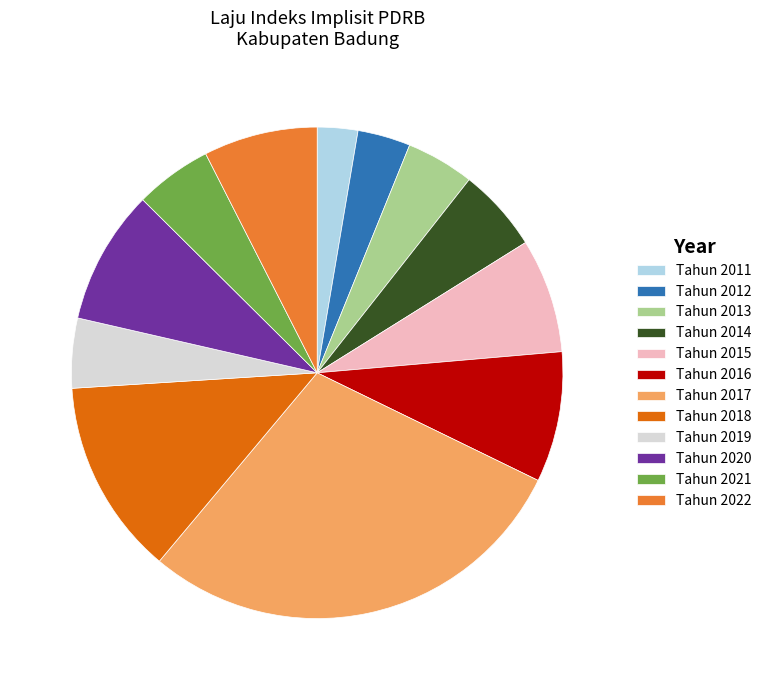

Does Tahun 2019 account for over 50% of the chart?

No